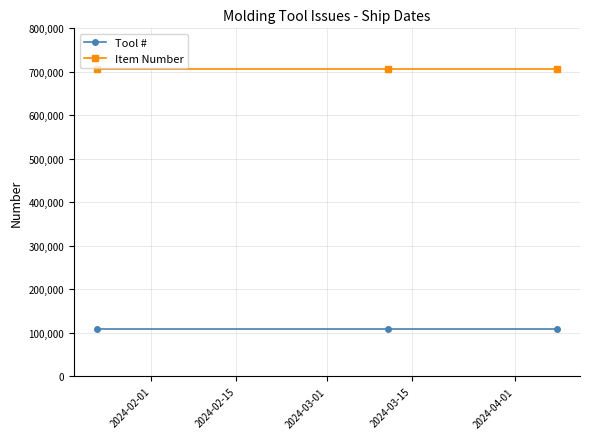

Rank the series by their average value, from lowest to highest.

Tool #, Item Number